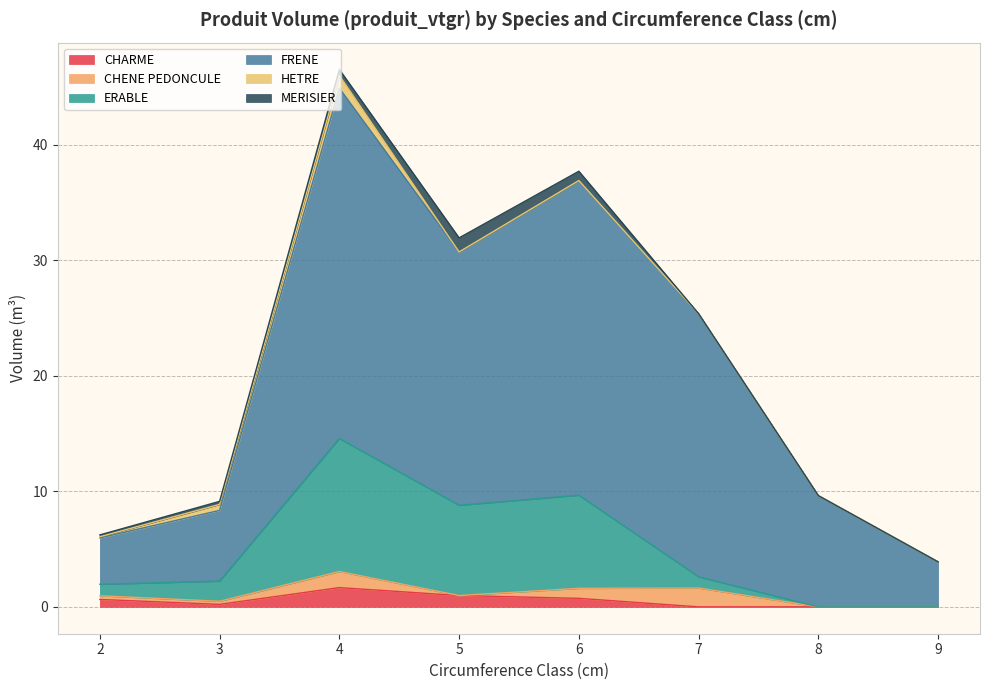

At which category is the sum across all series the highest?

4